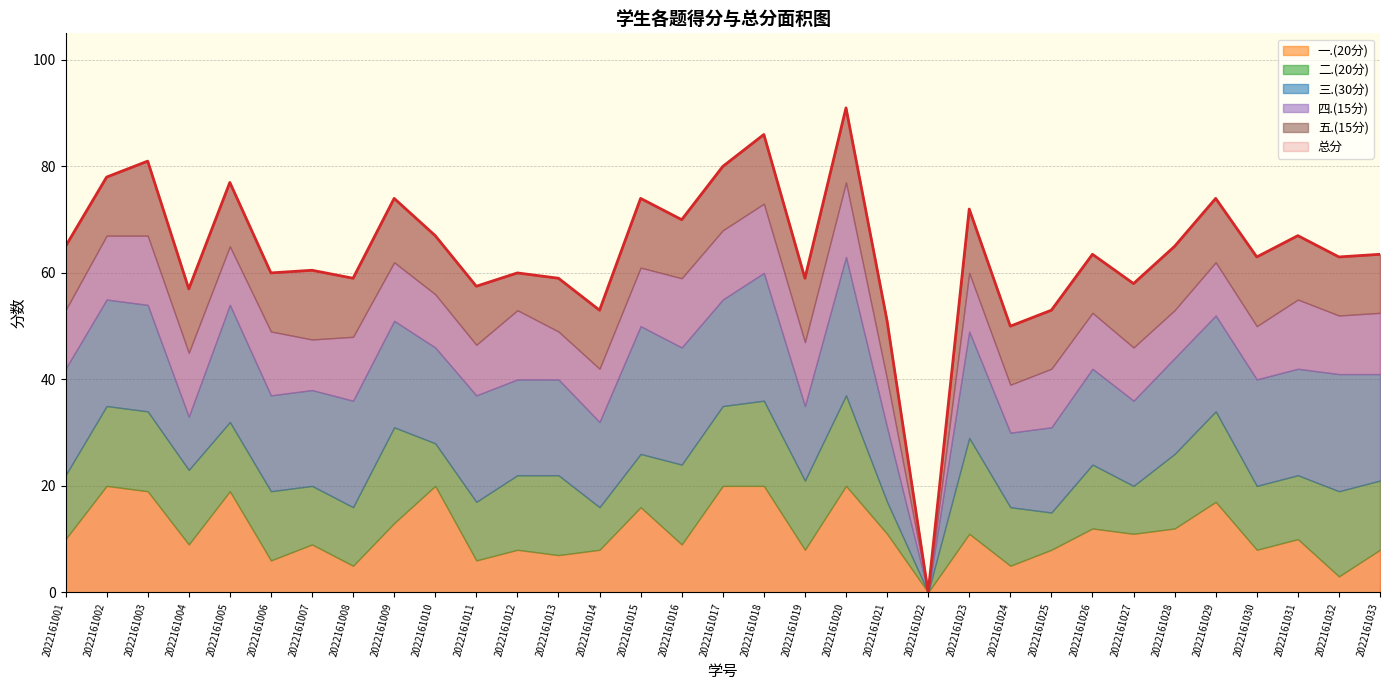

What is the difference between the maximum and minimum values in the 五.(15分) series?

14.0